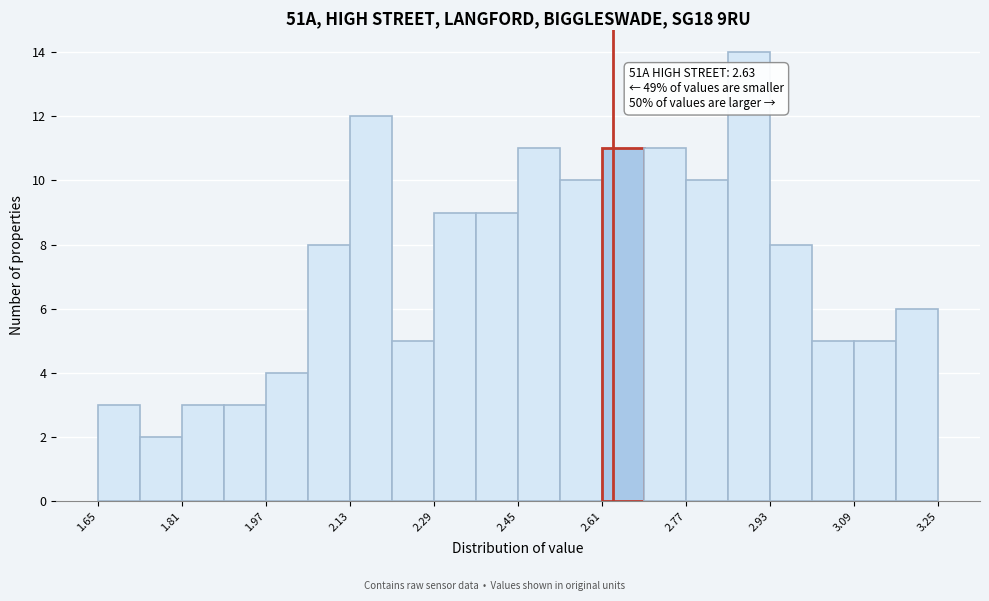

Over which range of the x-axis is the bar tallest?

2.85 to 2.93